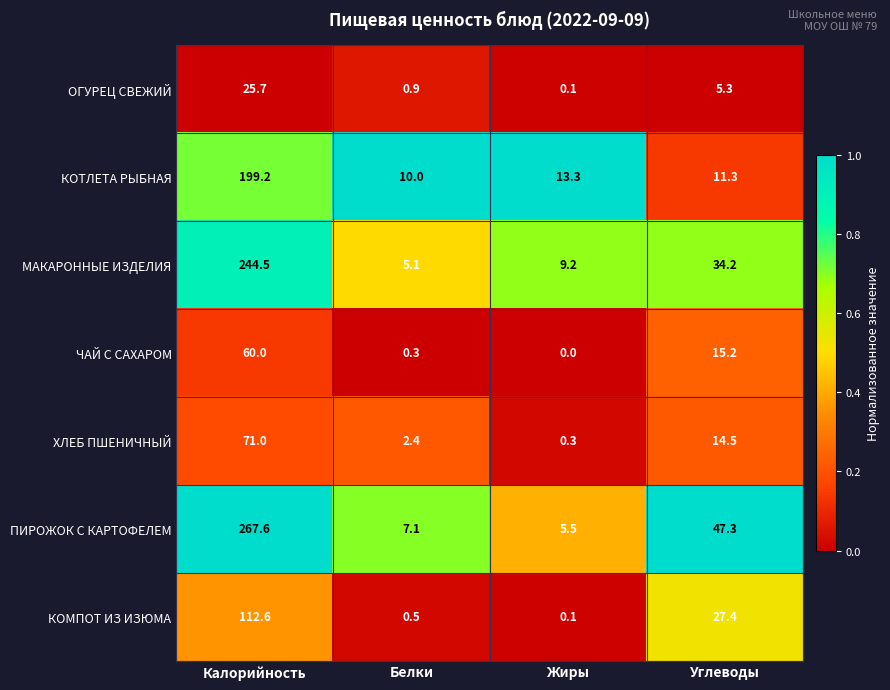

True or false: ЧАЙ С САХАРОМ has a value of 0.3 at Белки.

True